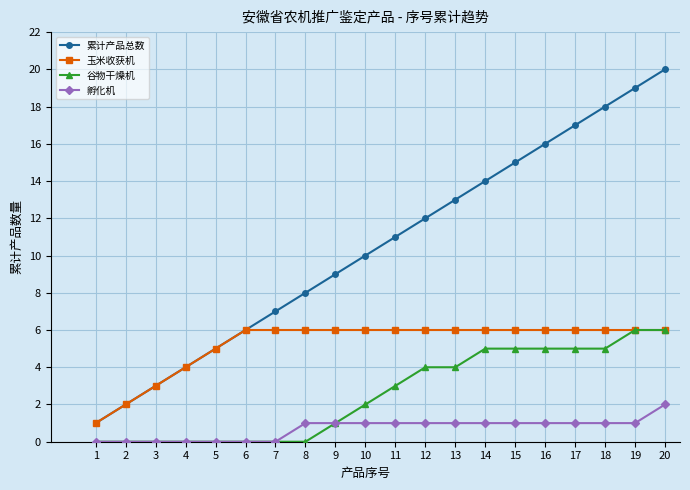

Does the chart have visible grid lines?

Yes